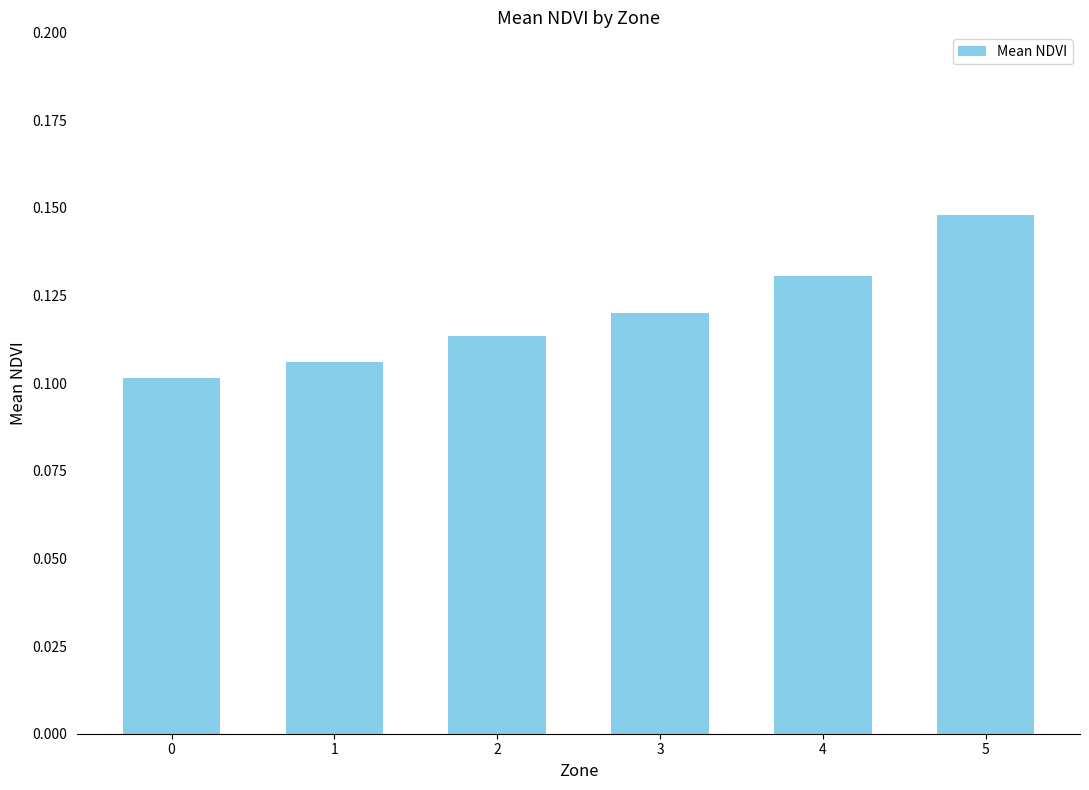

List the labels in order of value, smallest first.

0, 1, 2, 3, 4, 5